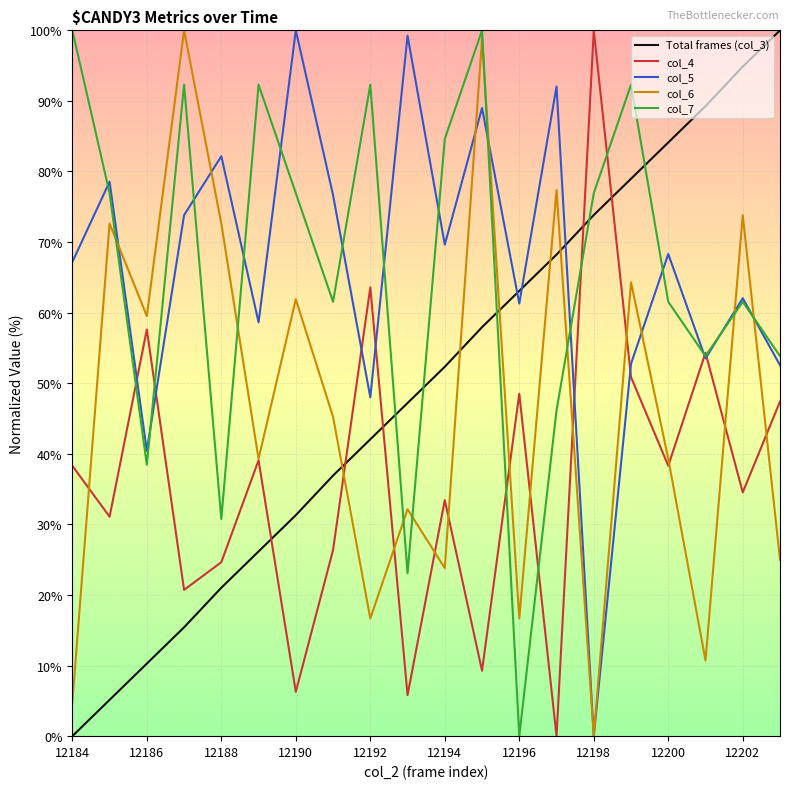

Which series ends up on top after the final intersection of Total frames (col_3) and col_5?

Total frames (col_3)